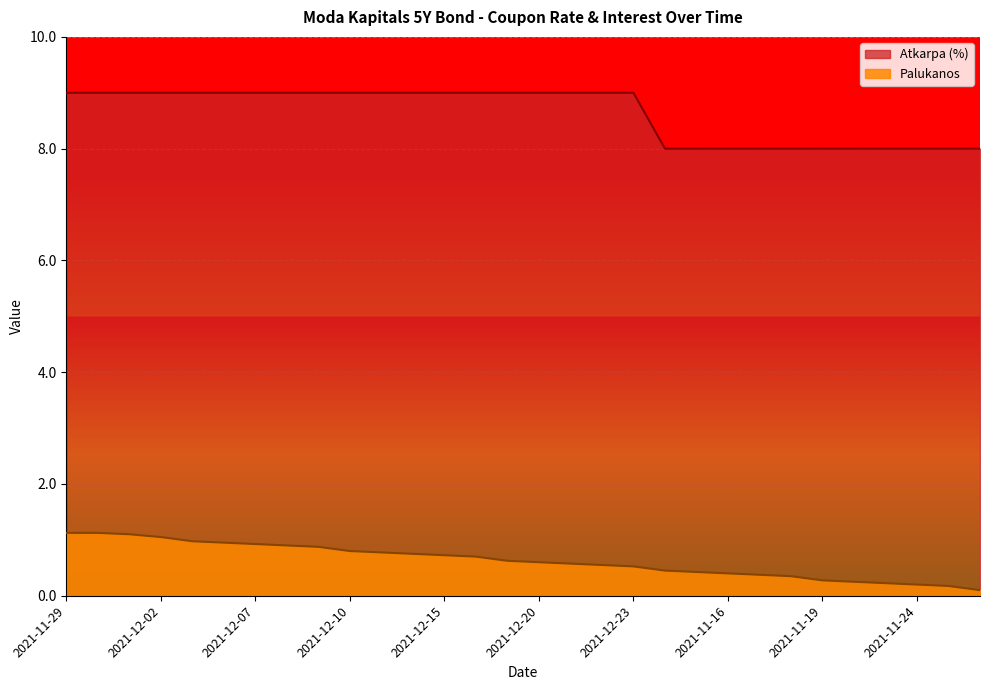

Which label corresponds to the largest value in the chart?

2021-11-29